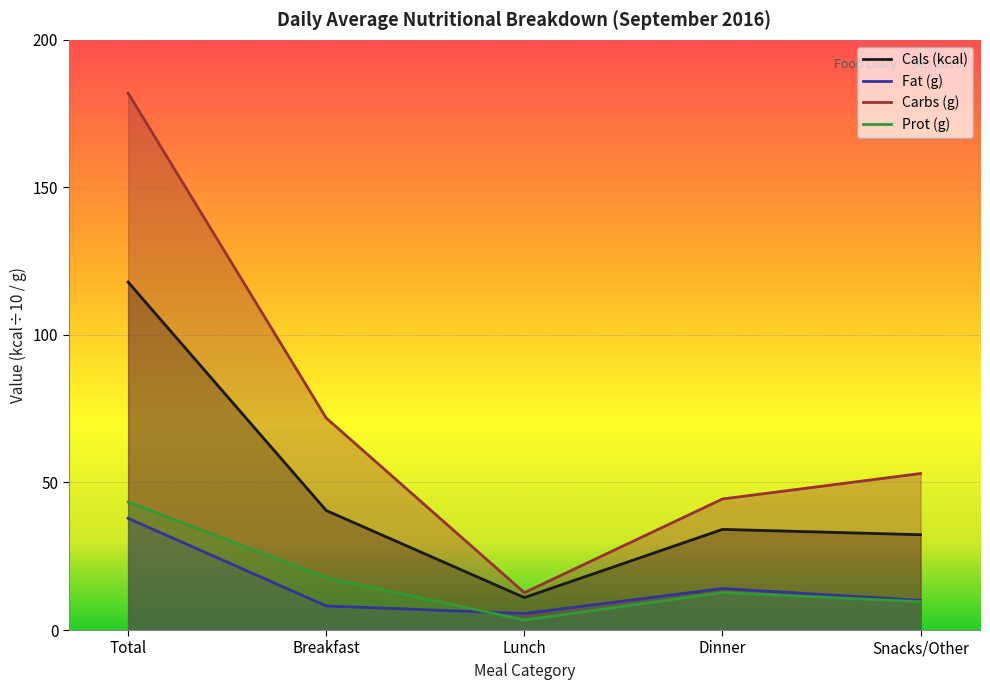

What are all the series names shown in the legend?

Cals (kcal), Fat (g), Carbs (g), Prot (g)